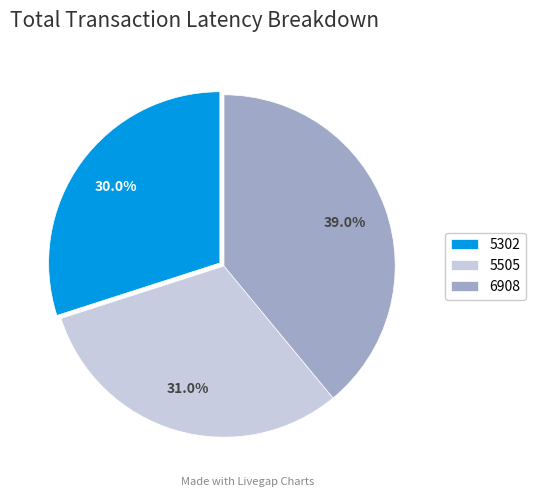

What is the total percentage of 5302 and 5505?

61.0%